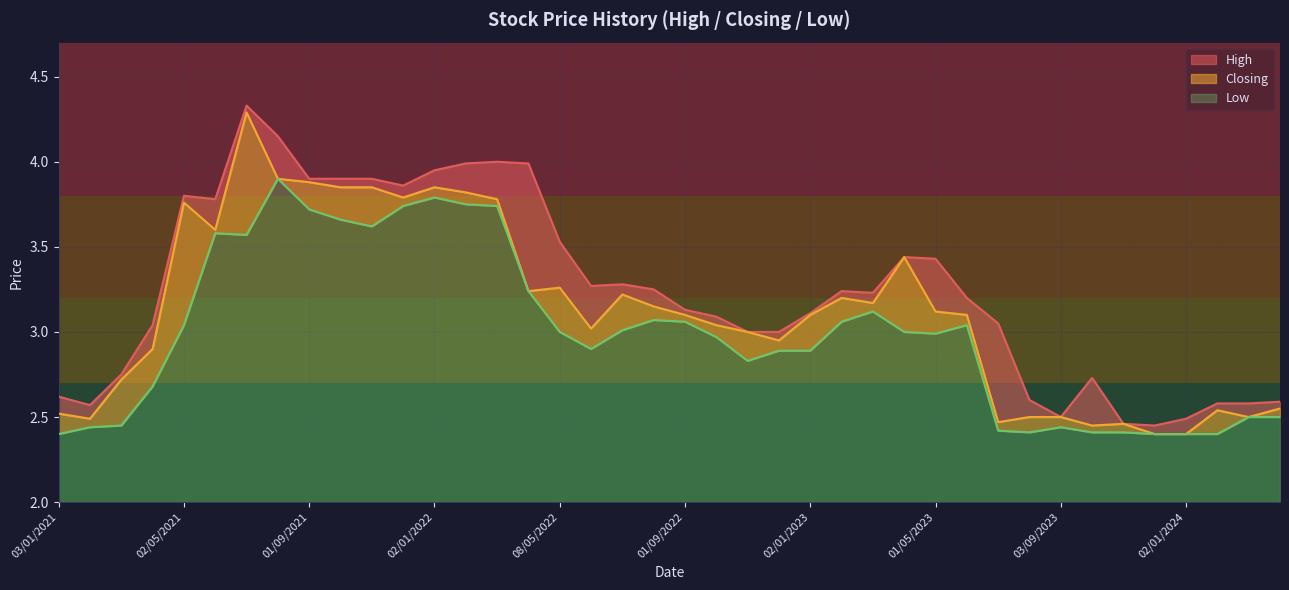

Which series changed the most between 01/05/2023 and 03/10/2021?

Closing